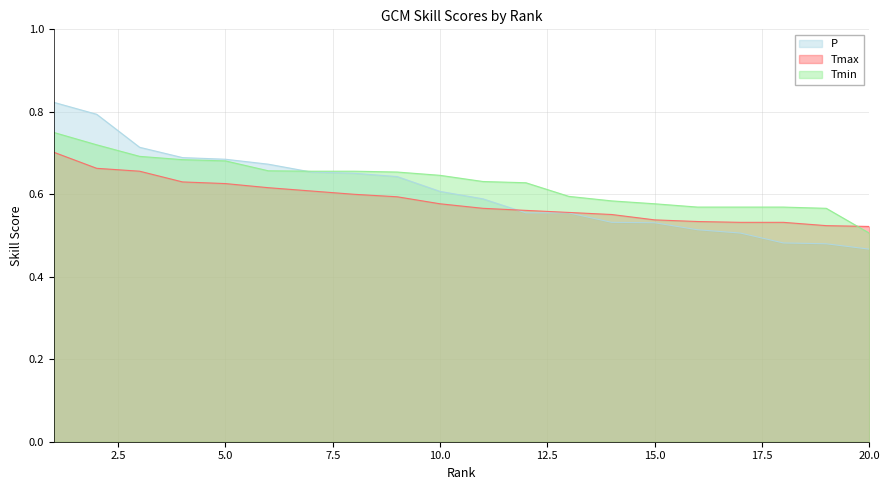

Between which two adjacent categories do Tmin and P first intersect?

6 and 7